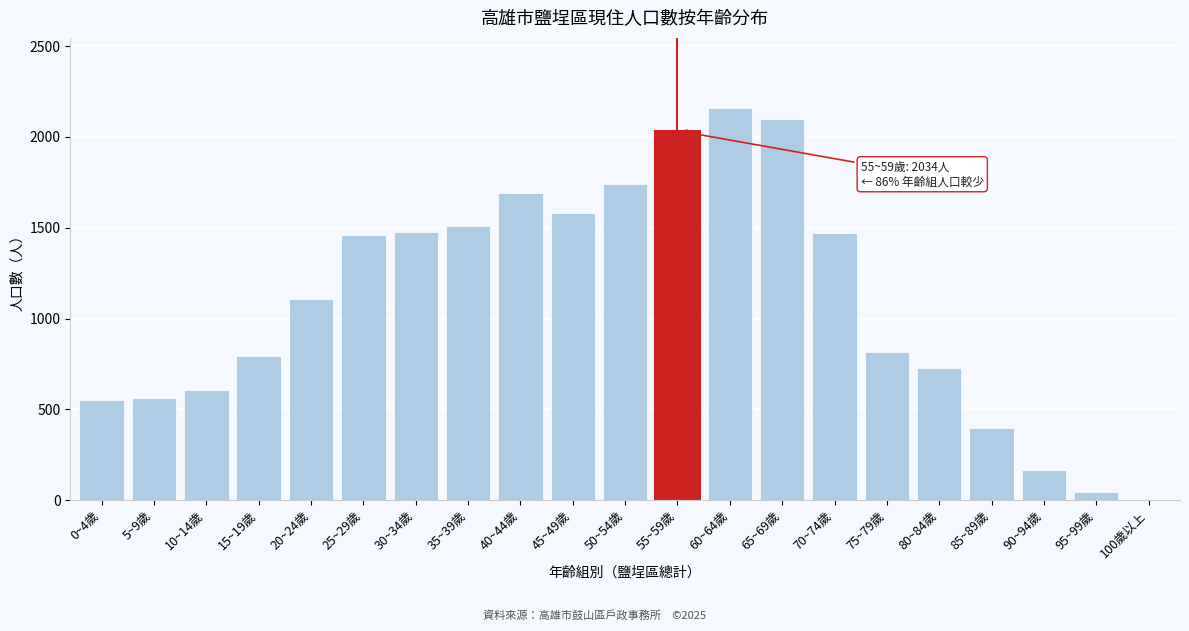

Approximately how many times larger is the value at 0~4歲 compared to 15~19歲?

0.7